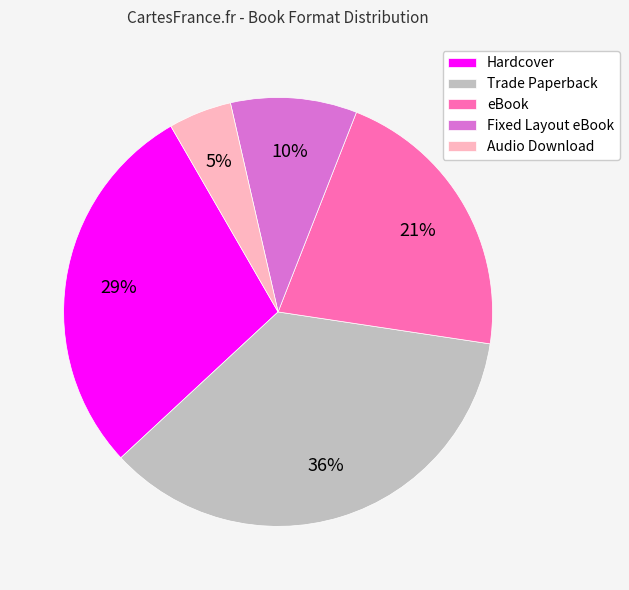

Between Trade Paperback and Fixed Layout eBook, which is larger?

Trade Paperback